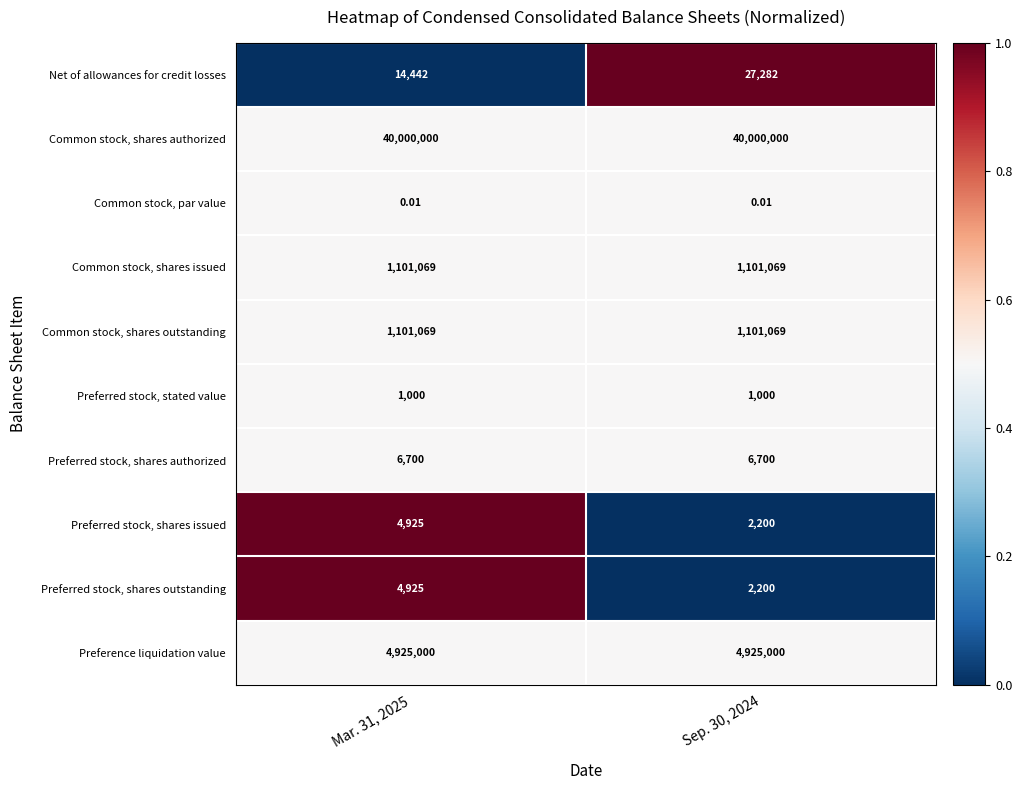

Is the value of Preferred stock, shares issued at Mar. 31, 2025 greater than the value of Net of allowances for credit losses at Sep. 30, 2024?

No